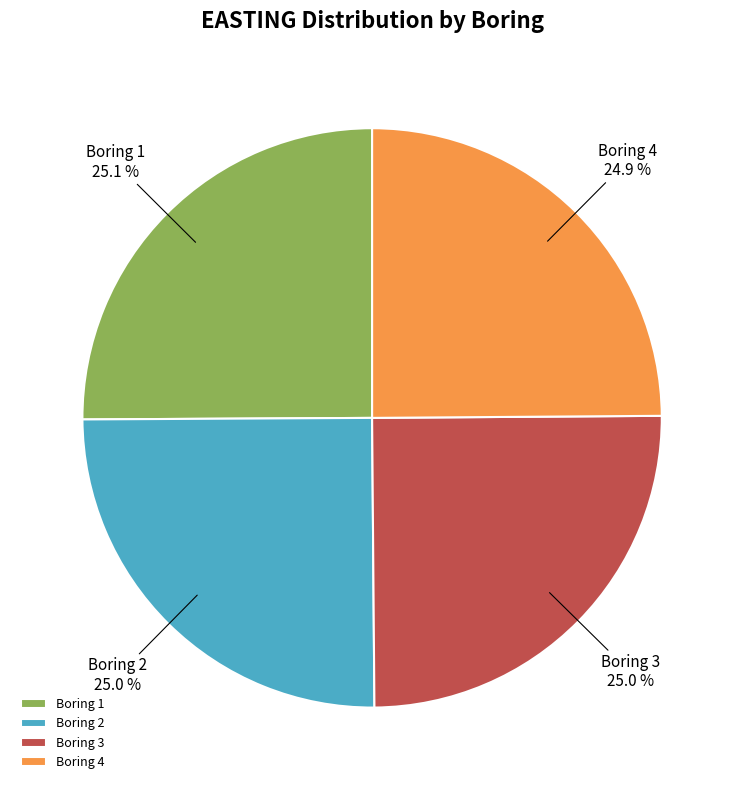

Is there any slice that represents more than half of the pie?

No